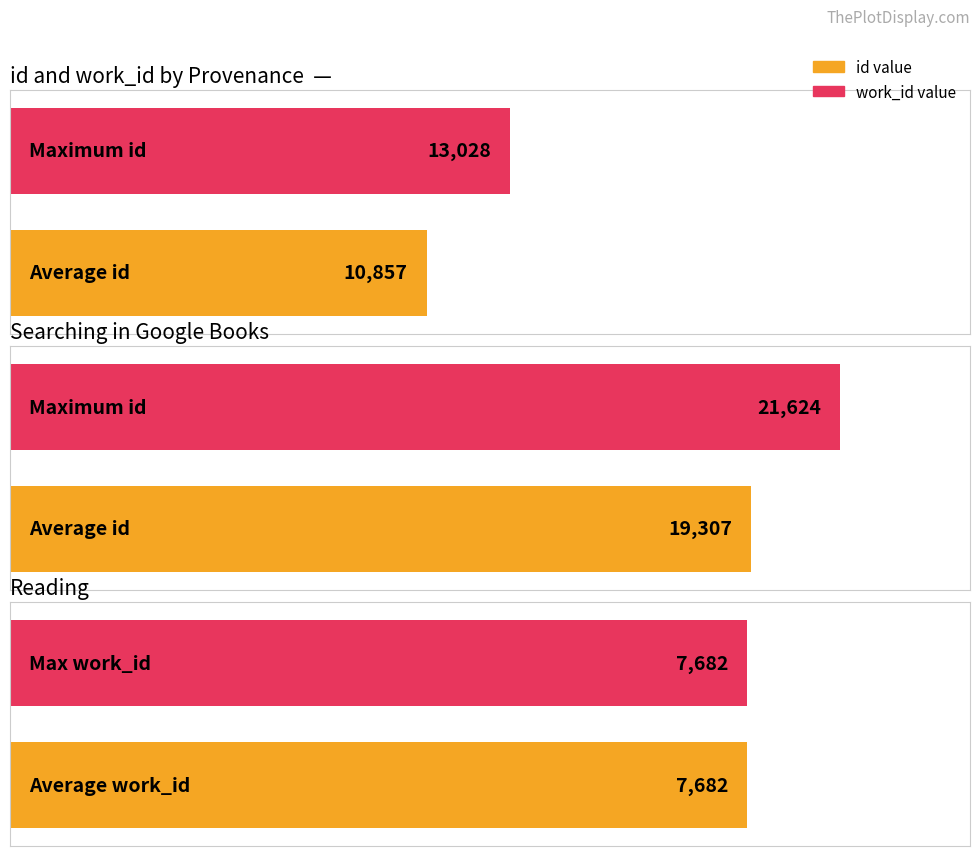

List the series in order of their overall mean, highest first.

id, work_id